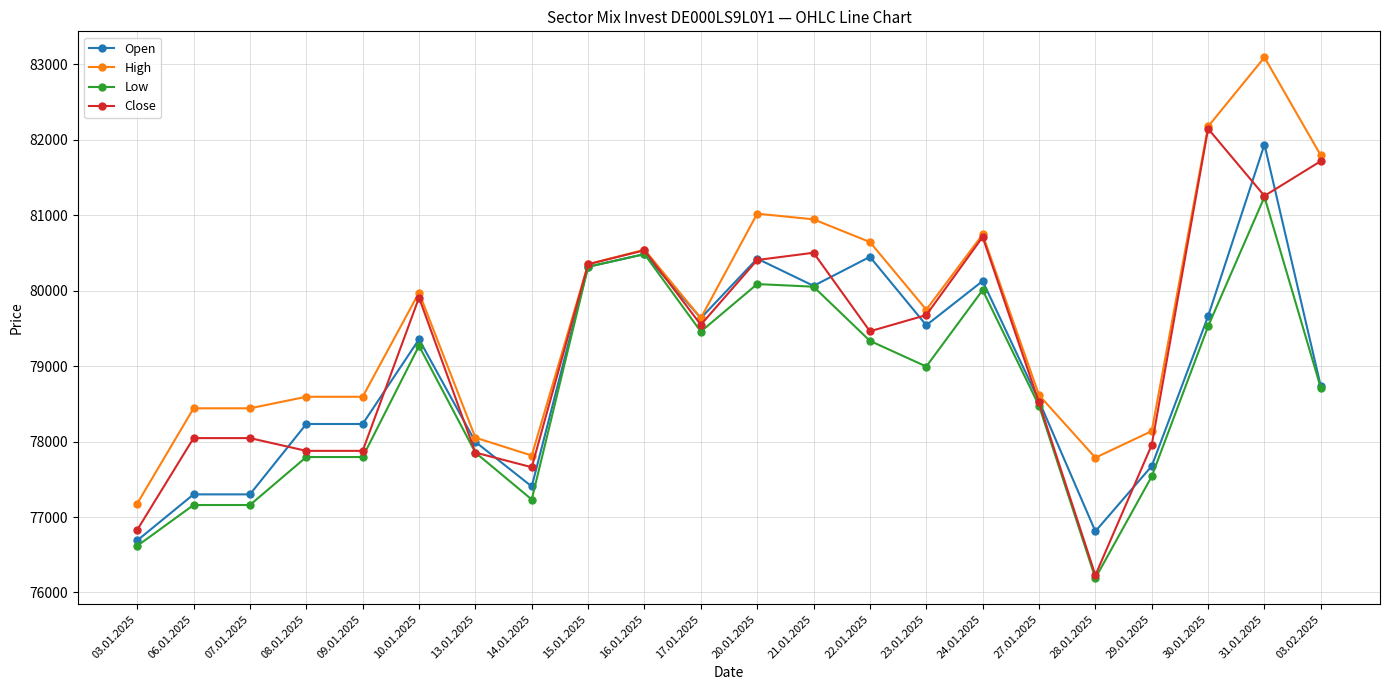

What are all the series names shown in the legend?

Open, High, Low, Close